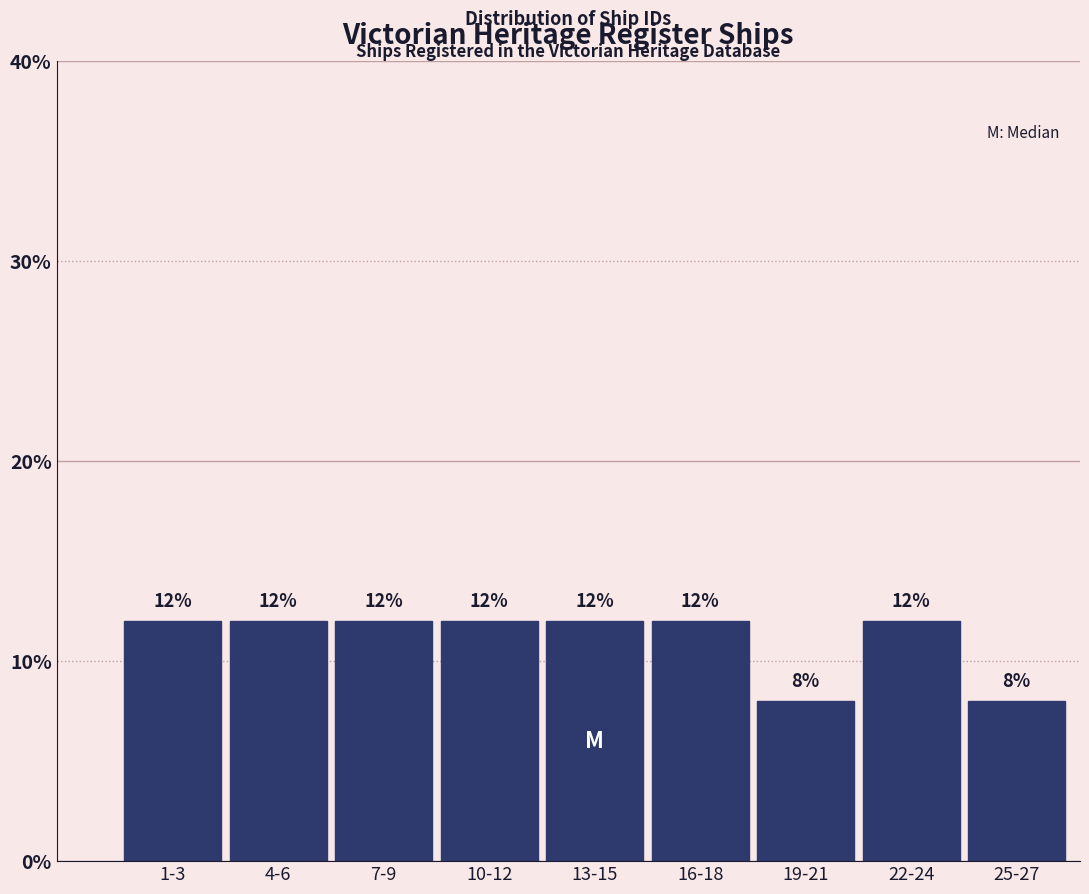

Reading left to right, transcribe all the data shown in this chart.

12	12	12	12	12	12	8	12	8